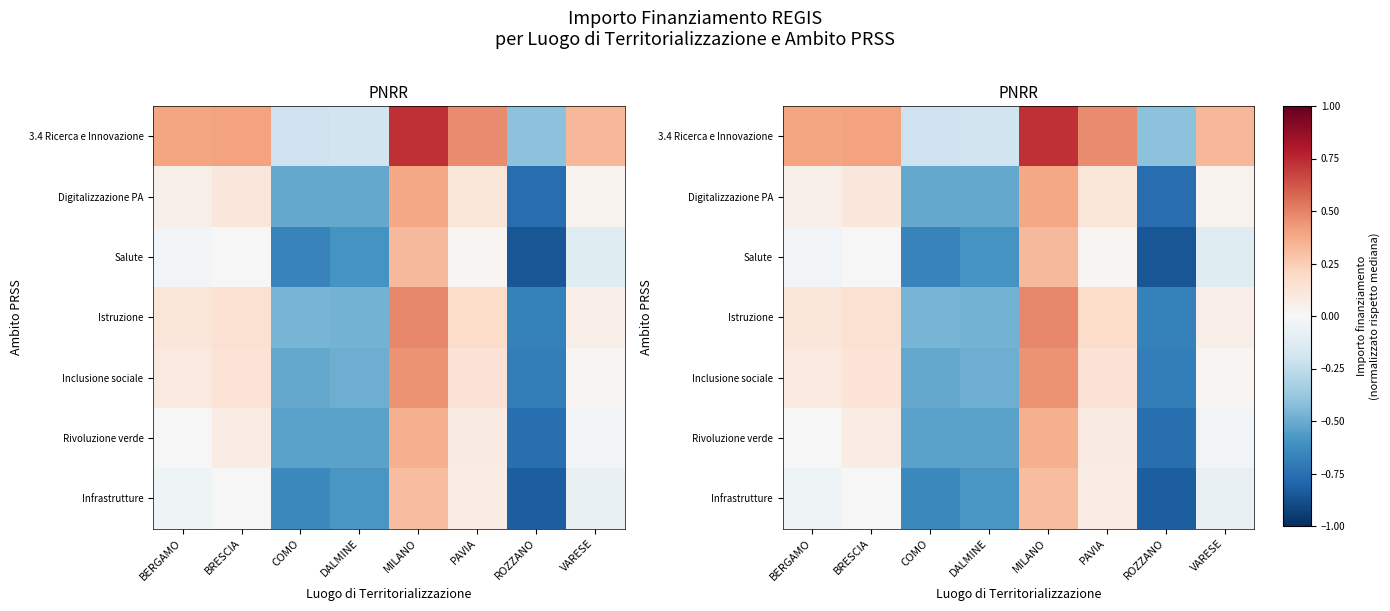

At which label does 3.4 Ricerca e Innovazione first exceed 0?

BERGAMO